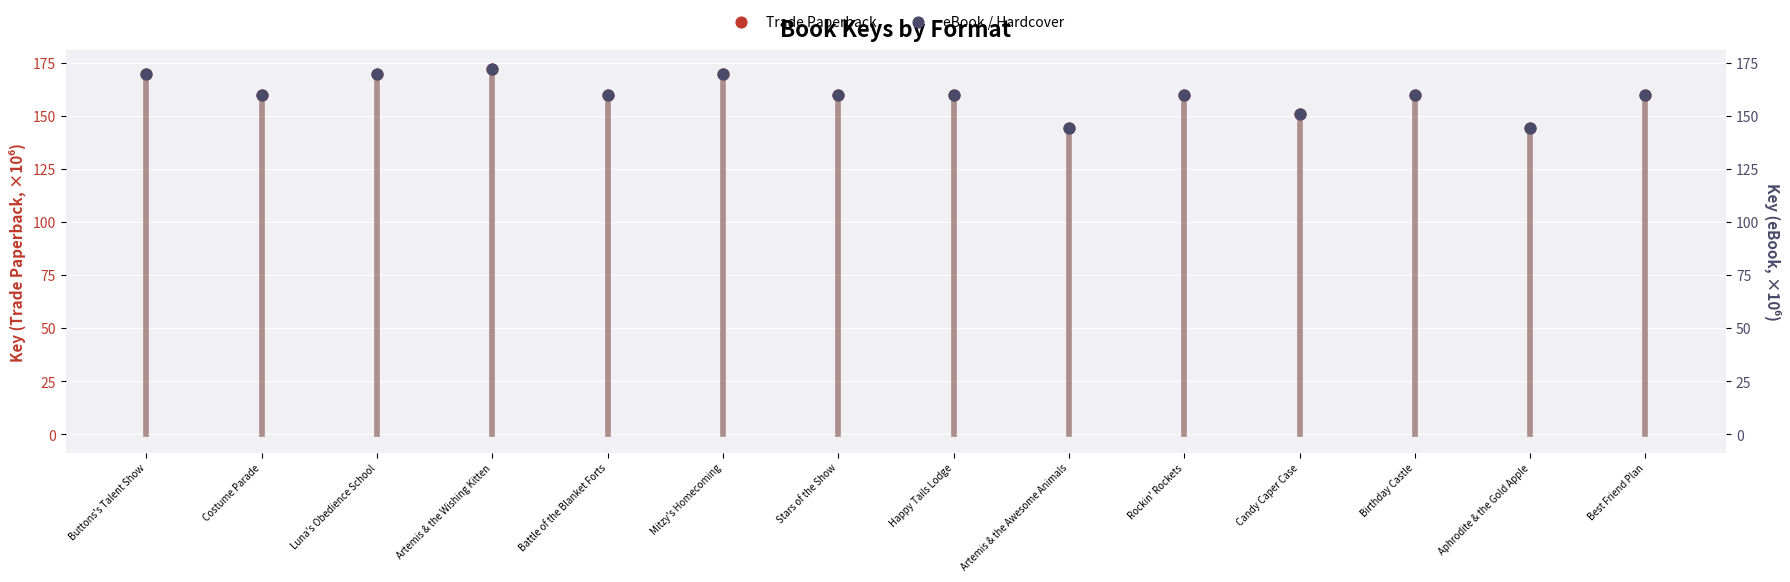

Which series has the largest total across all categories?

Trade Paperback